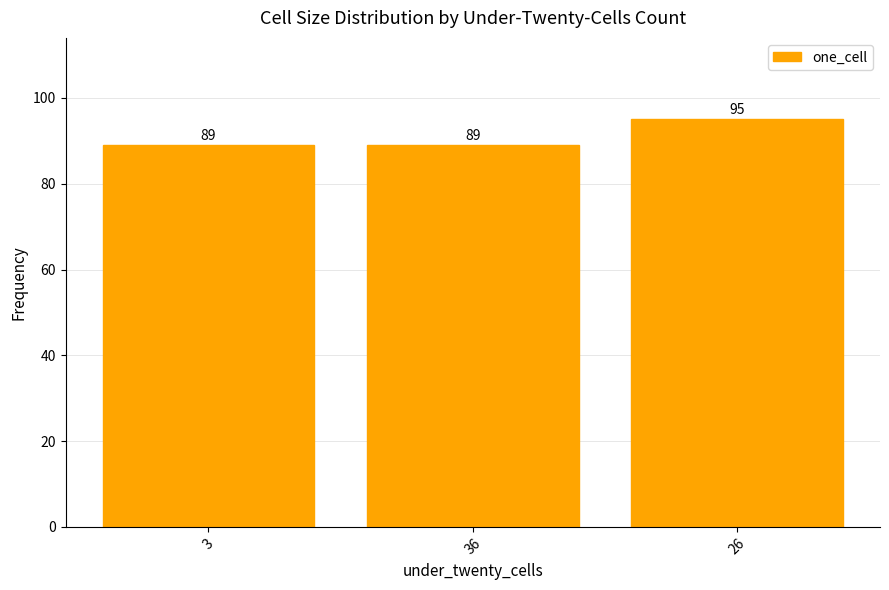

Count the number of values greater than 89.

1